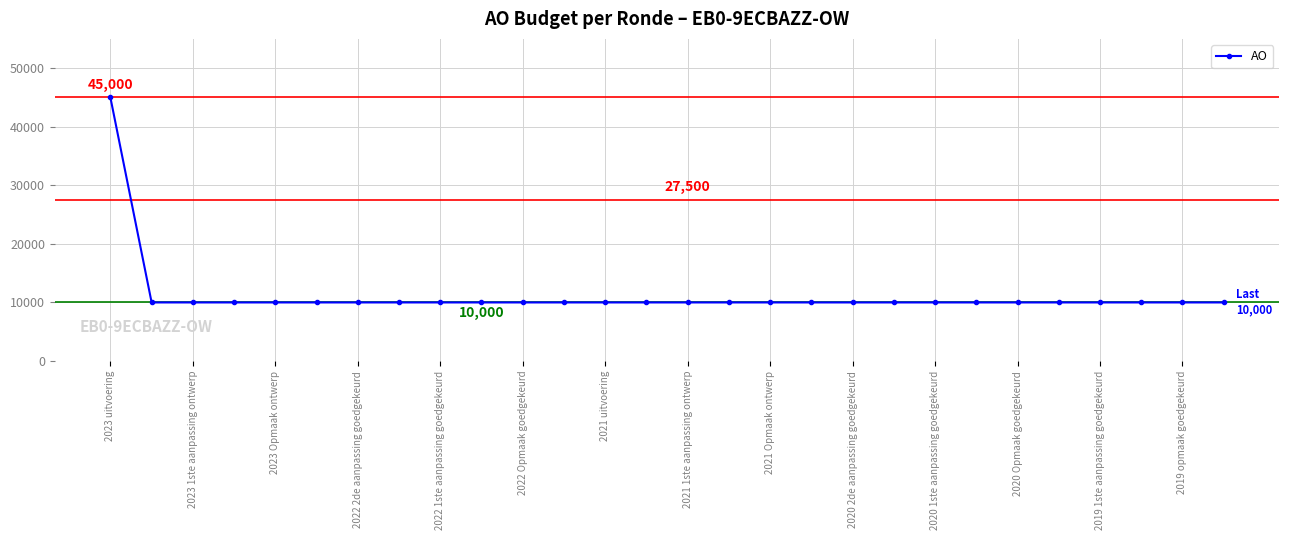

What is the smallest value displayed?

10000